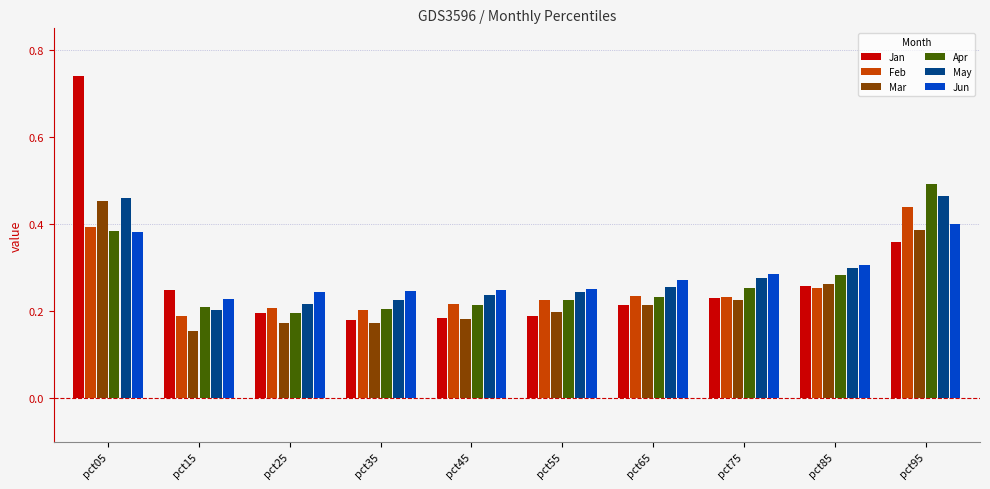

Which series has the widest spread of values?

Jan